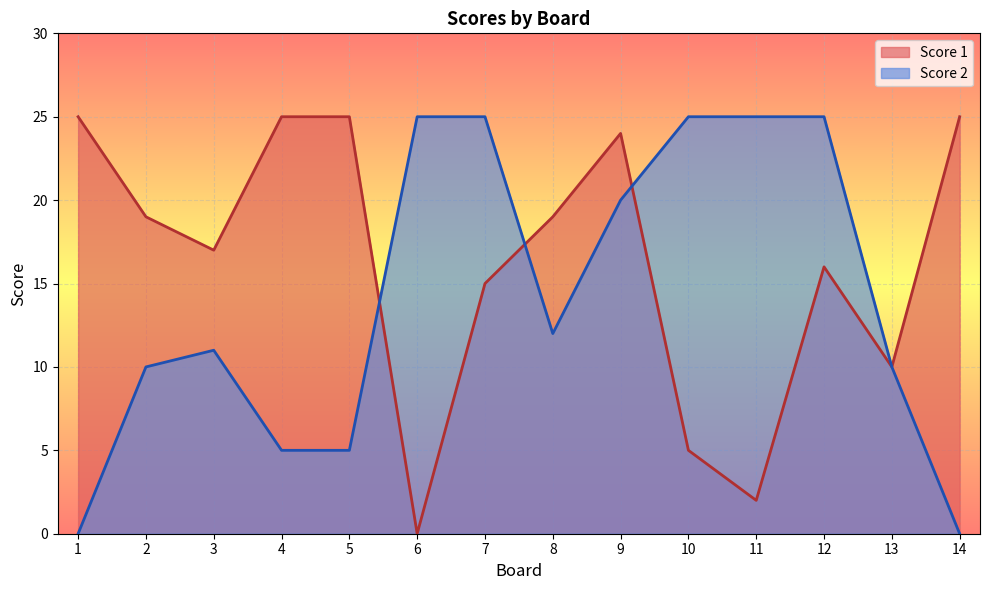

How many positive values does the Score 1 series have?

13